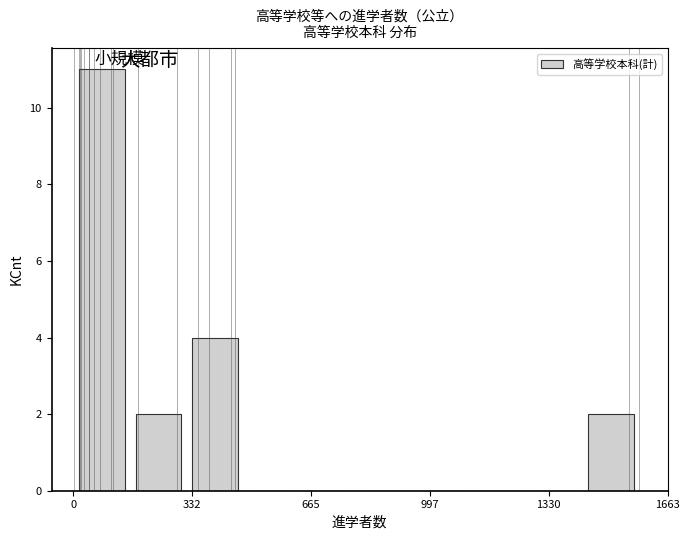

Around what value on the x-axis is the tallest bar? Give the approximate position of its centre, as read against the axis.

100